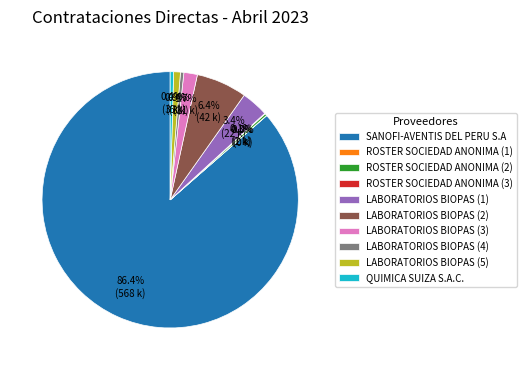

How much of the chart is everything except LABORATORIOS BIOPAS (1)?

96.6%